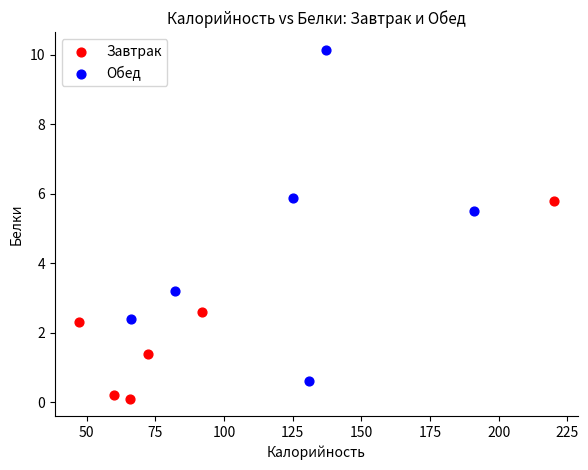

Which series reaches the minimum Y coordinate?

Завтрак